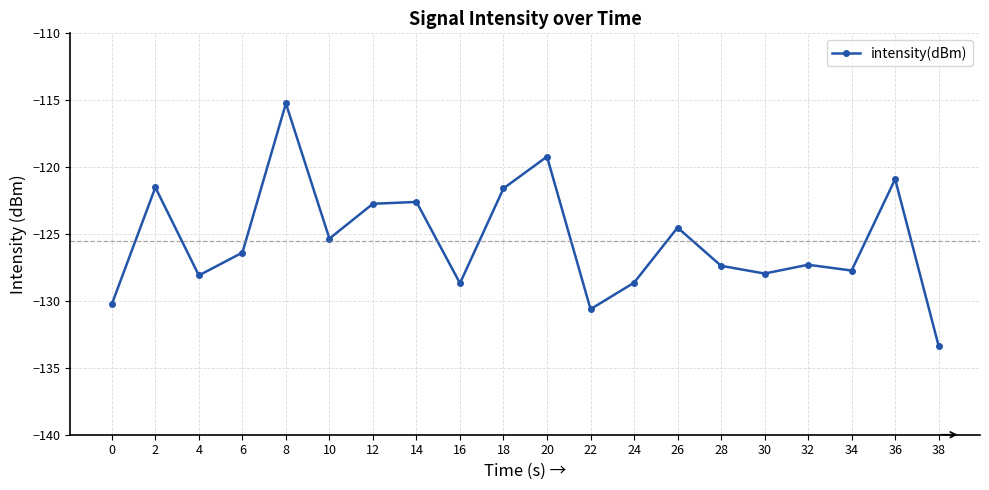

What is the value of the 8th point from the left?

-122.6